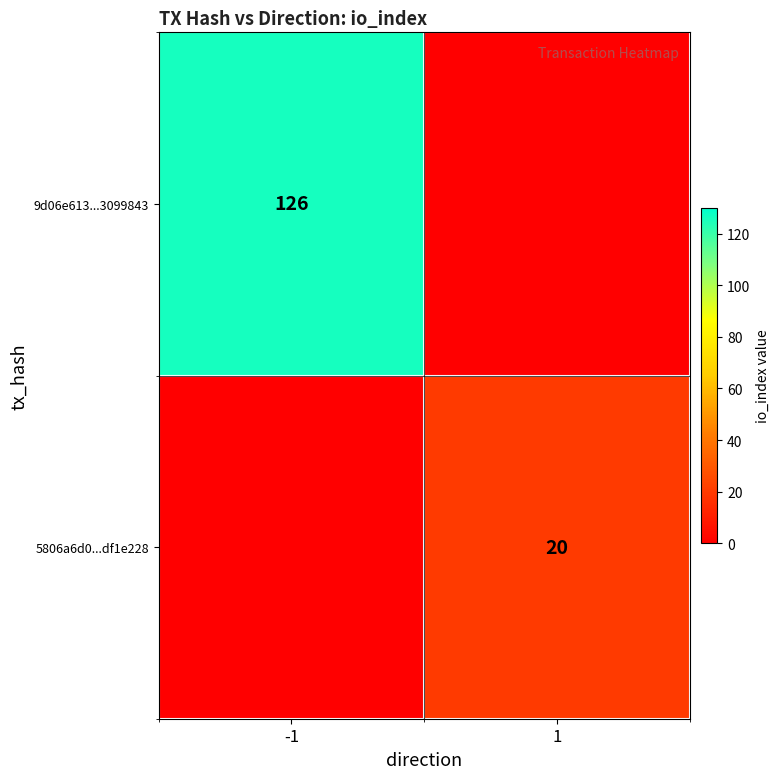

At how many categories does at least one series exceed 54?

1